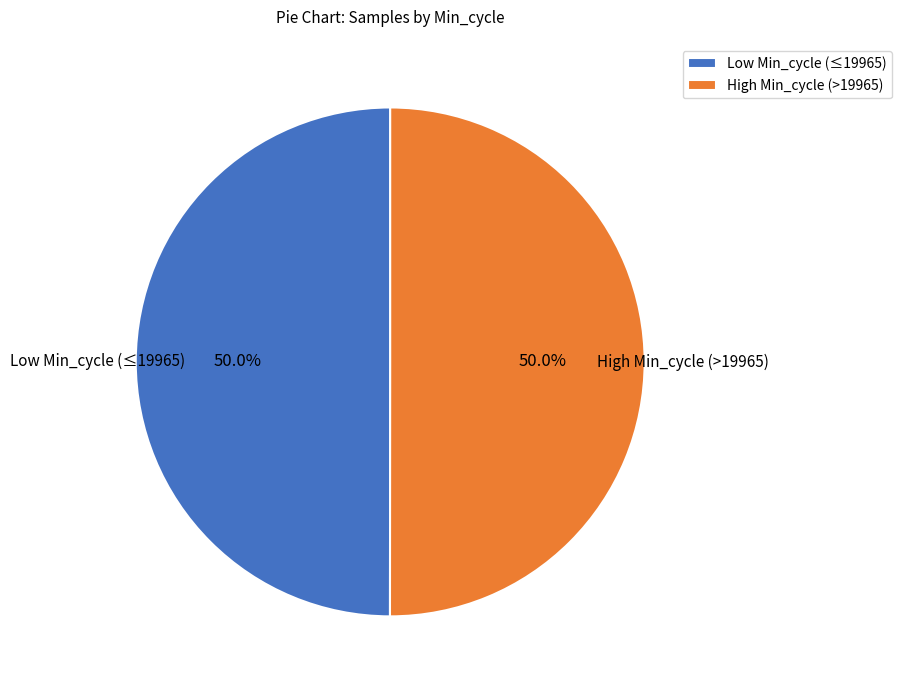

What percentage do High Min_cycle (>19965) and Low Min_cycle (≤19965) together represent?

100.0%